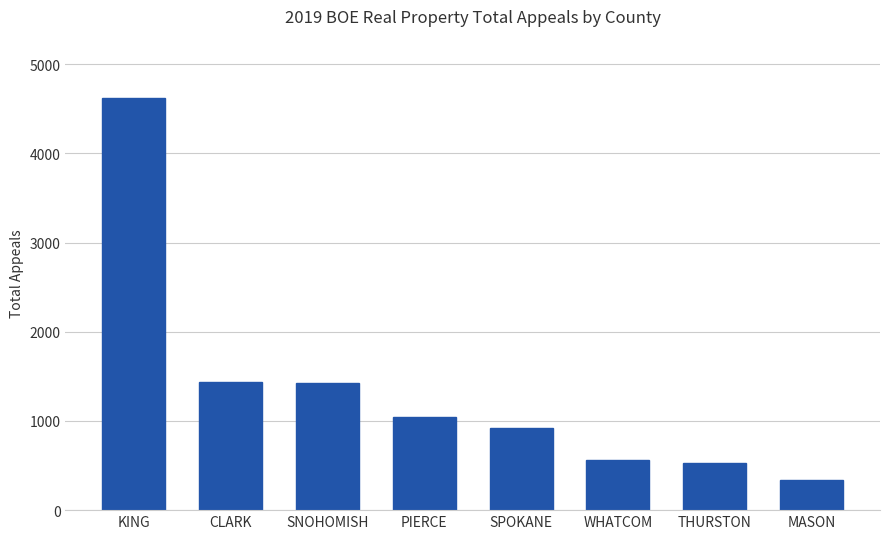

What is the difference between the values at KING and THURSTON?

4093